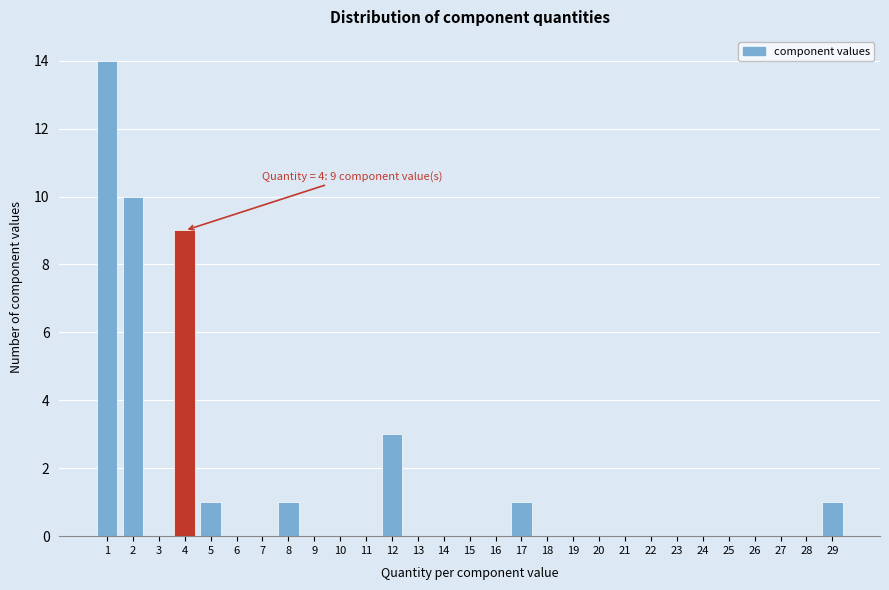

Which range on the x-axis has the tallest bar?

0.5 to 1.5